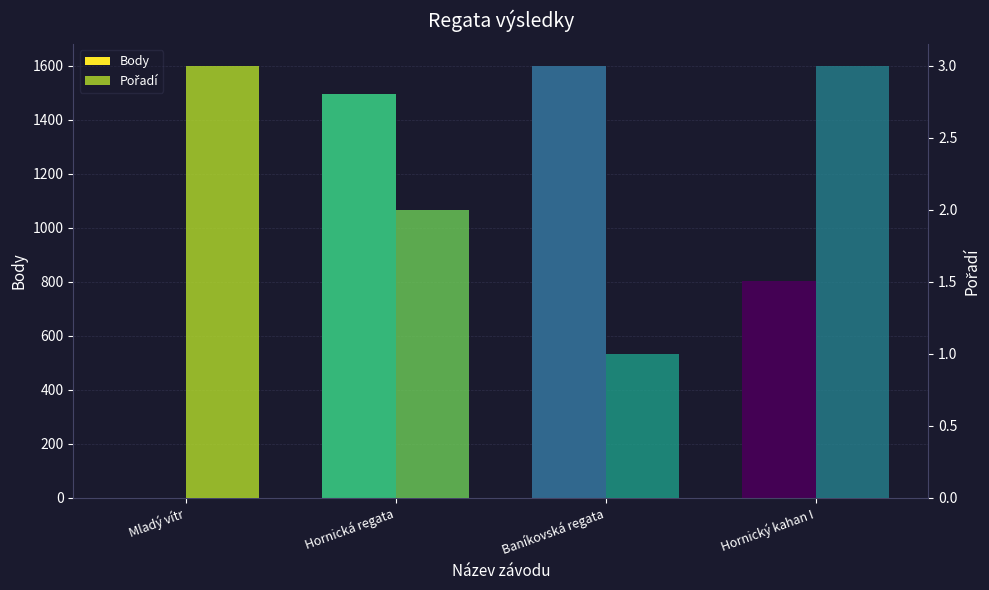

Where is Pořadí nearest to the value 2?

Hornická regata